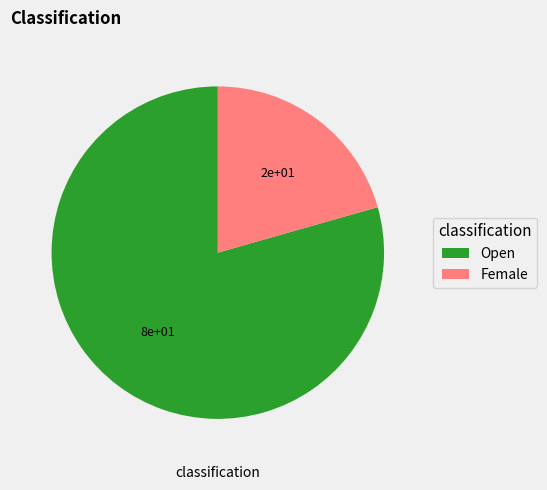

Which slice is the smallest?

Female